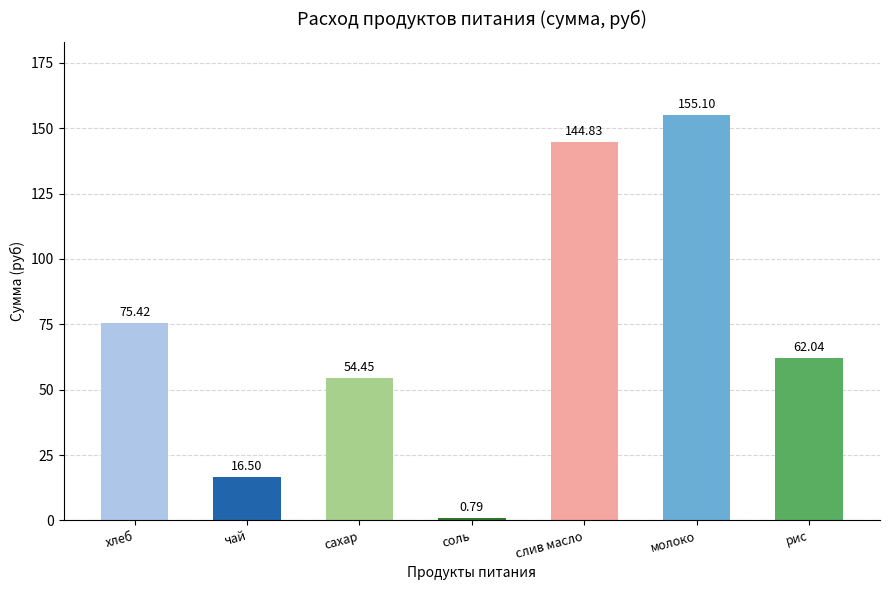

Which has a higher value, хлеб or сахар?

хлеб